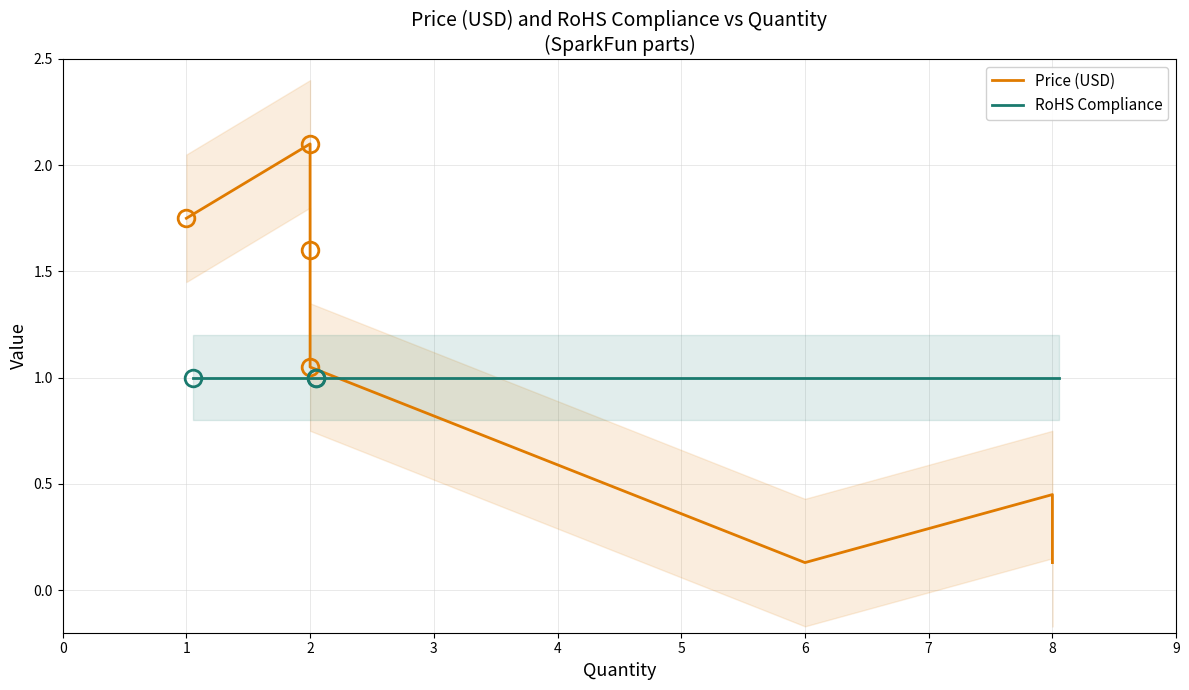

At how many categories does at least one series exceed 0?

8